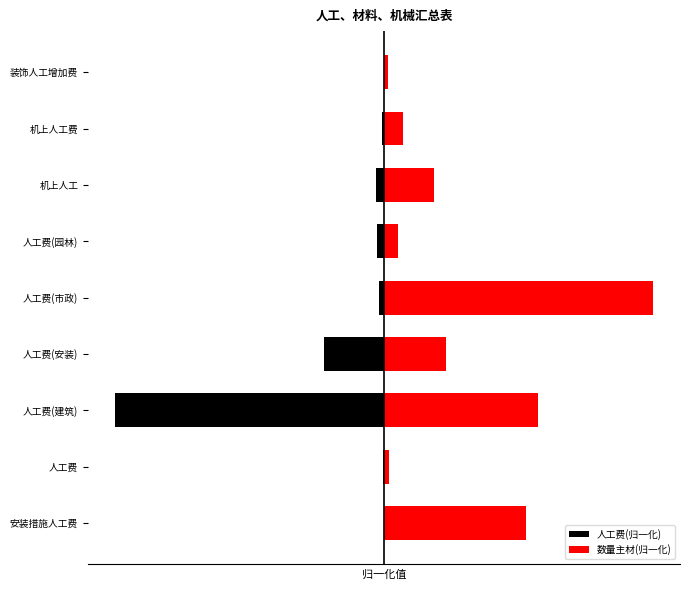

What are all the series names shown in the legend?

人工费(归一化), 数量主材(归一化)